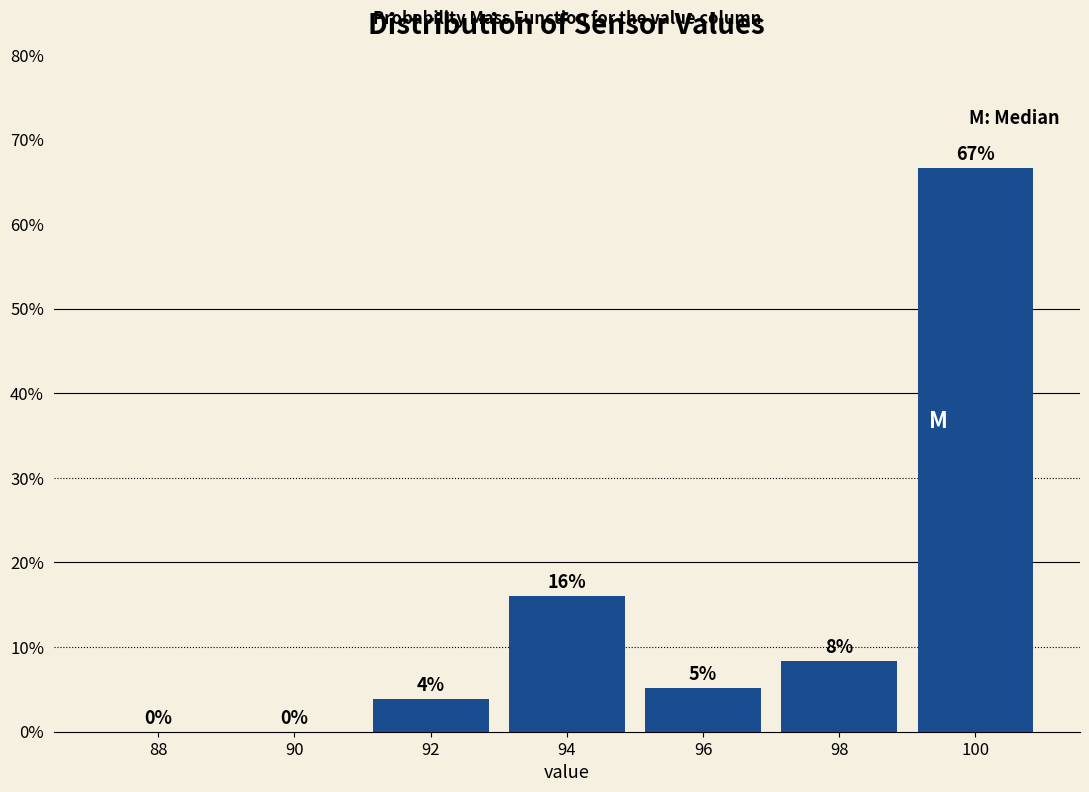

Between 94 and 92, which is larger?

94